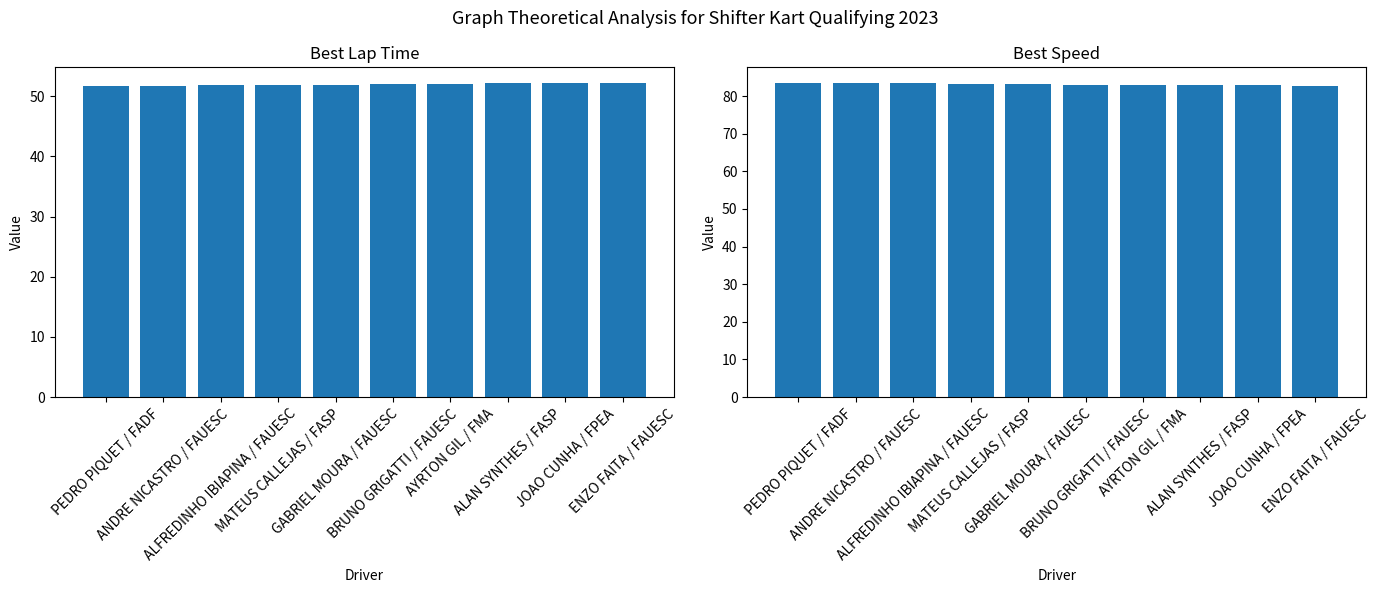

How many groups of bars are there?

10